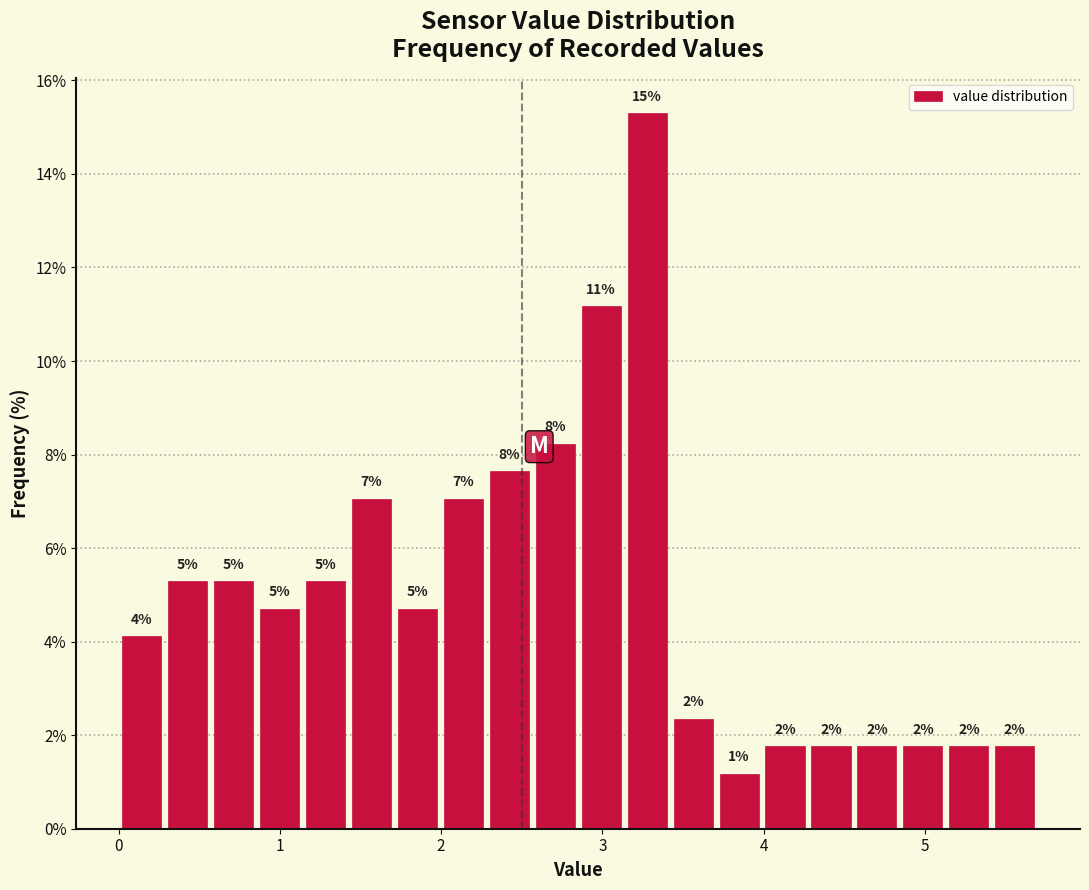

Read against the x-axis, roughly where is the centre of the tallest bar?

3.3